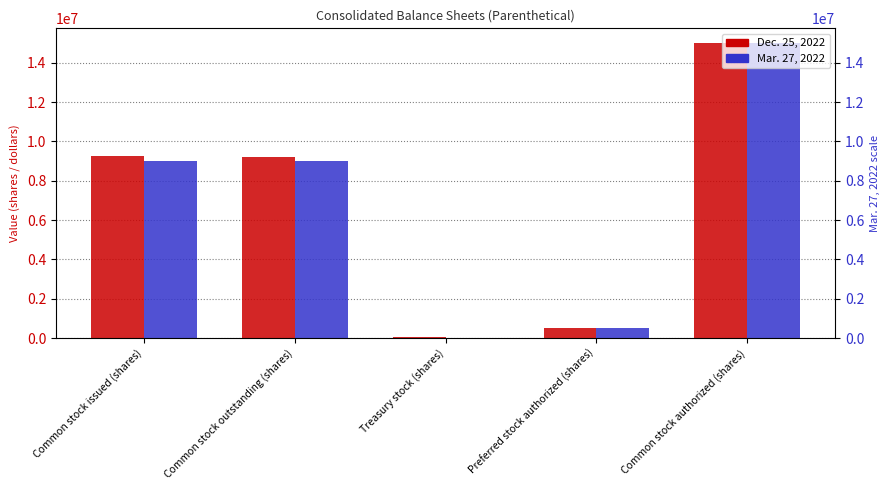

Are the bars horizontal?

No